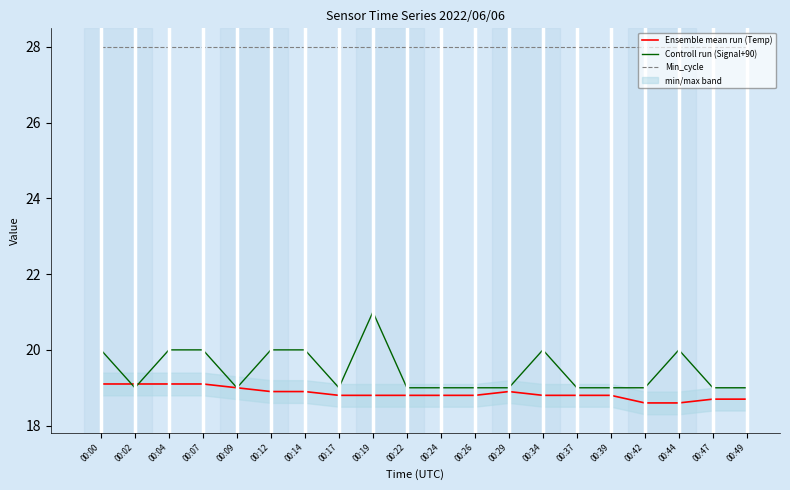

List the labels in order of Controll run (Signal+90) value, smallest first.

00:02, 00:09, 00:17, 00:22, 00:24, 00:26, 00:29, 00:37, 00:39, 00:42, 00:47, 00:49, 00:00, 00:04, 00:07, 00:12, 00:14, 00:34, 00:44, 00:19